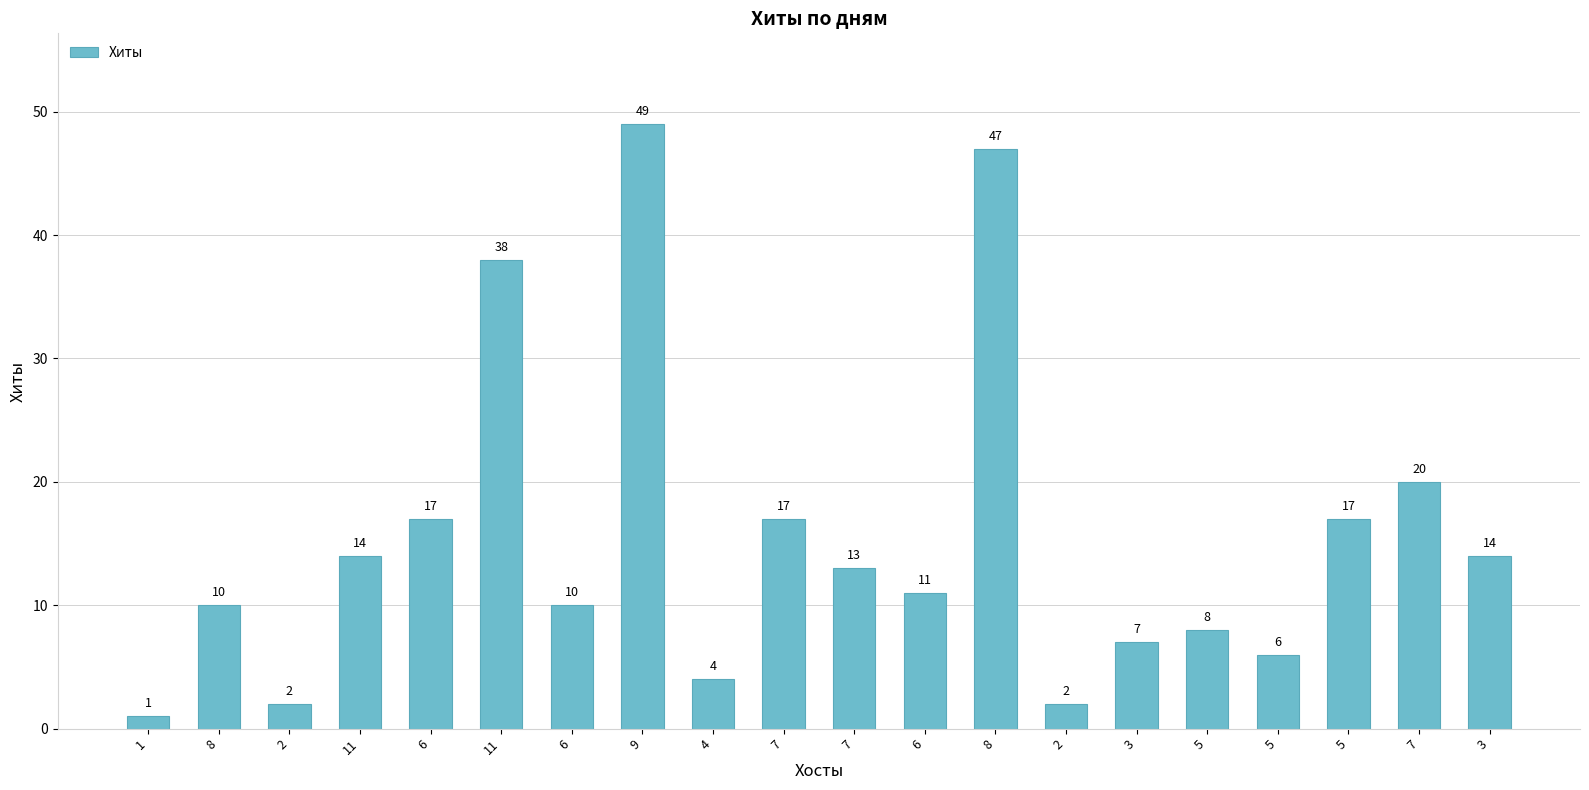

What is the change in value from 11 to 11?

+24